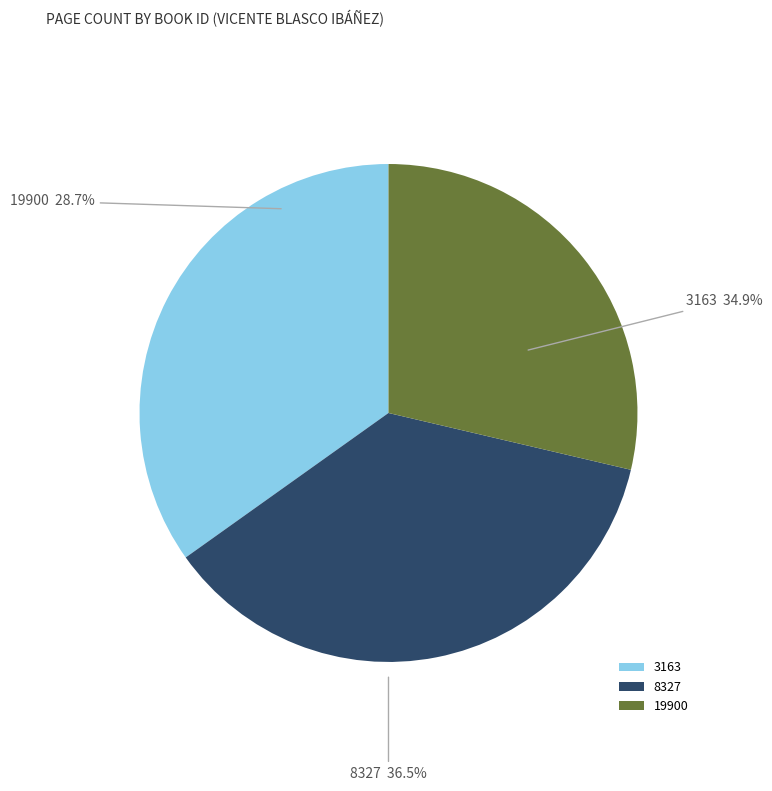

Rank the categories by value from highest to lowest.

8327, 3163, 19900